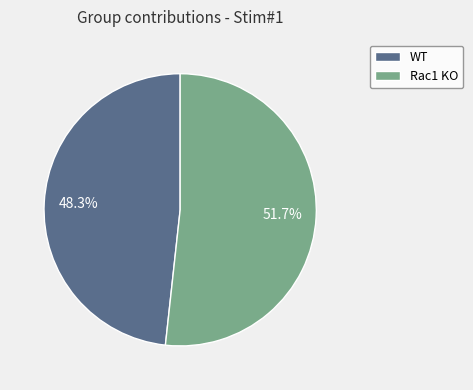

What percentage do WT and Rac1 KO together represent?

100.0%